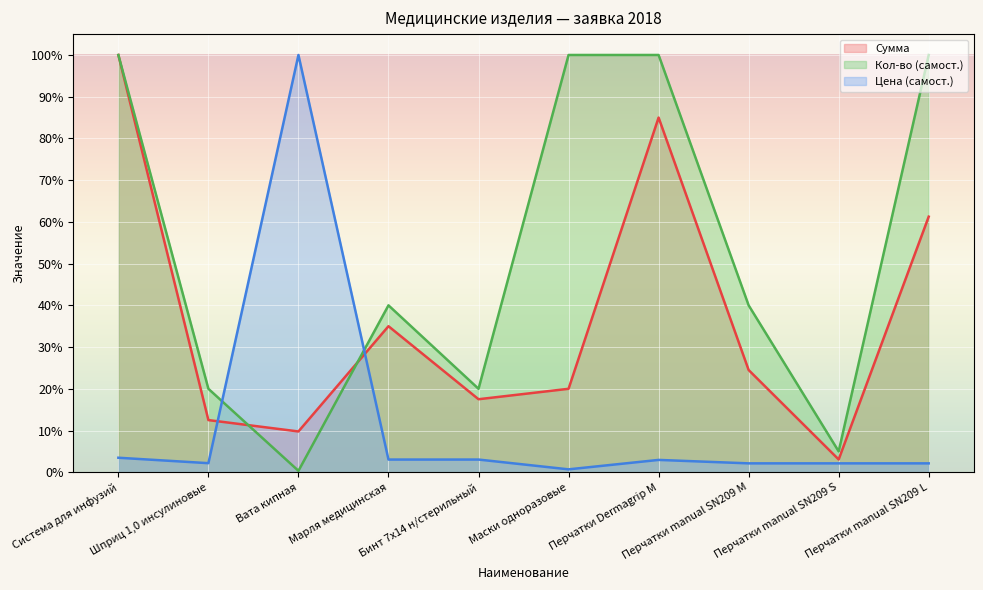

Is it true that Кол-во (самост.) equals 0.1 at Шприц 1,0 инсулиновые?

False